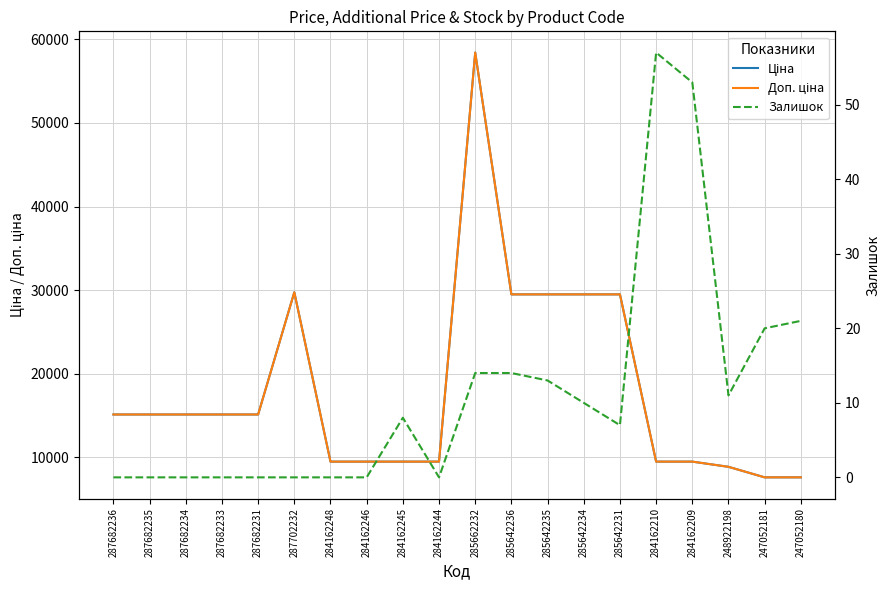

What is the difference between the Доп. ціна values at 287682235 and 248922198?

6263.3